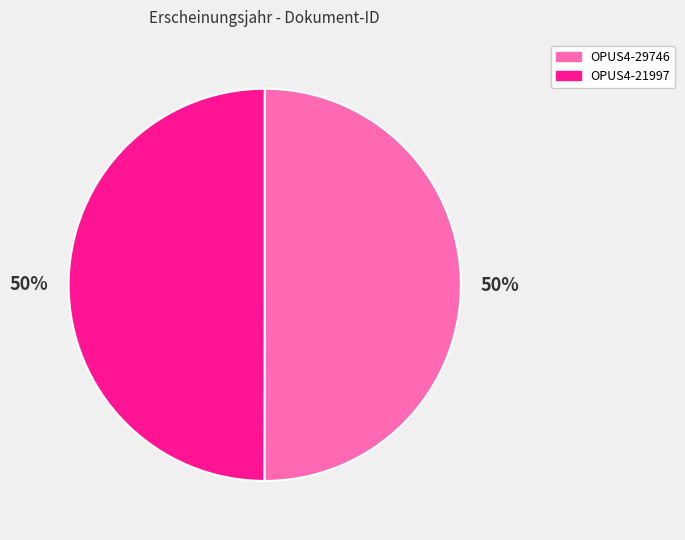

To the nearest percent, what is the combined percentage of OPUS4-21997 and OPUS4-29746?

100%